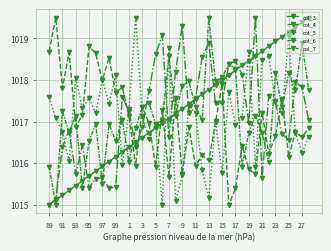

Does the chart have visible grid lines?

Yes